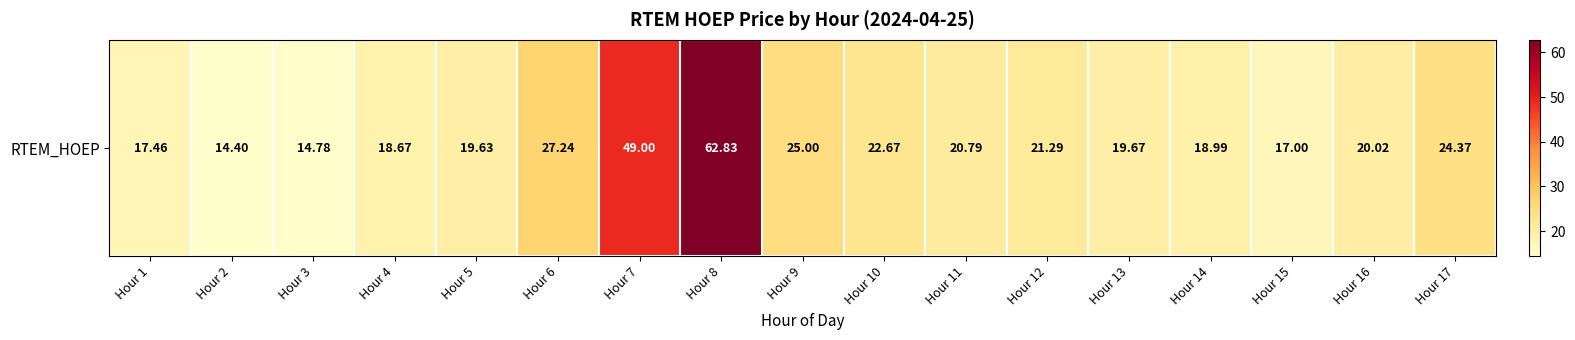

What is the difference between the values at Hour 4 and Hour 6?

8.6